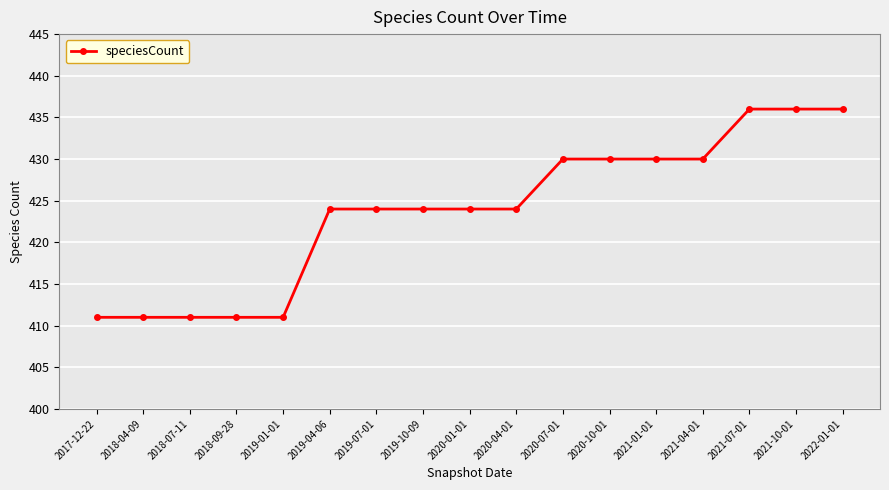

Reading right to left, transcribe all the data shown in this chart.

436	436	436	430	430	430	430	424	424	424	424	424	411	411	411	411	411